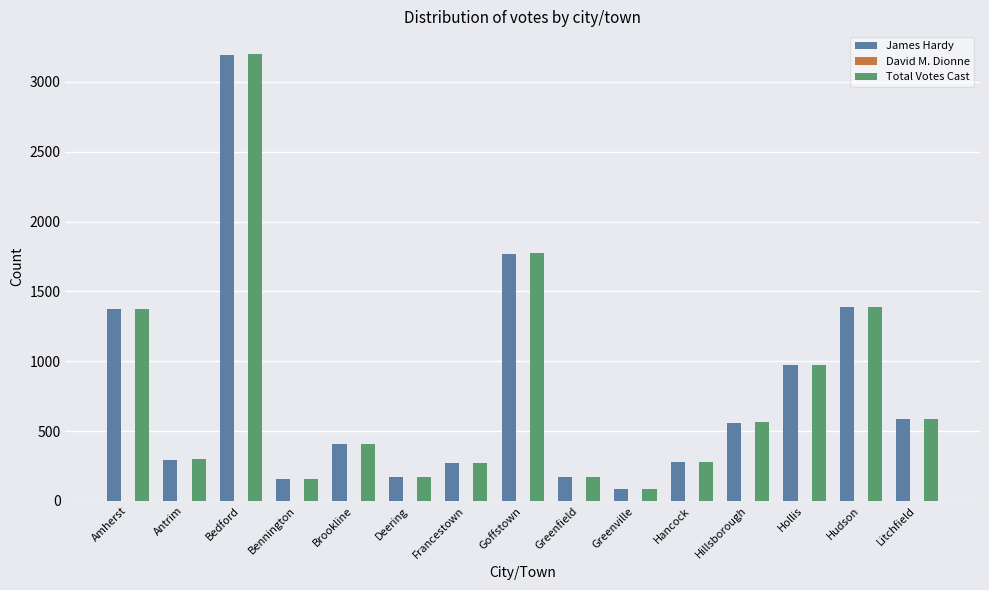

What is the difference between the highest and lowest values at Greenfield?

2